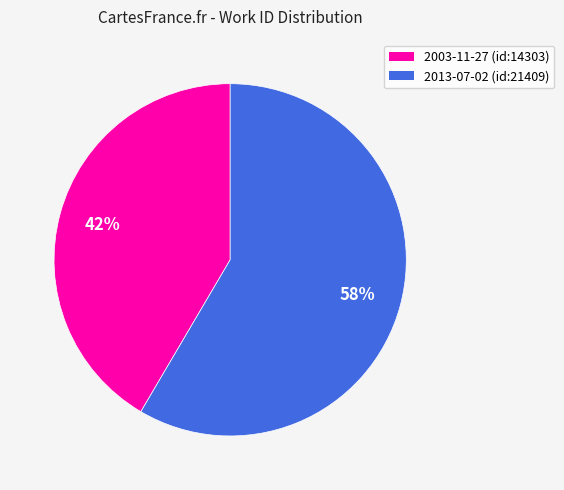

Which slice is the smallest?

2003-11-27